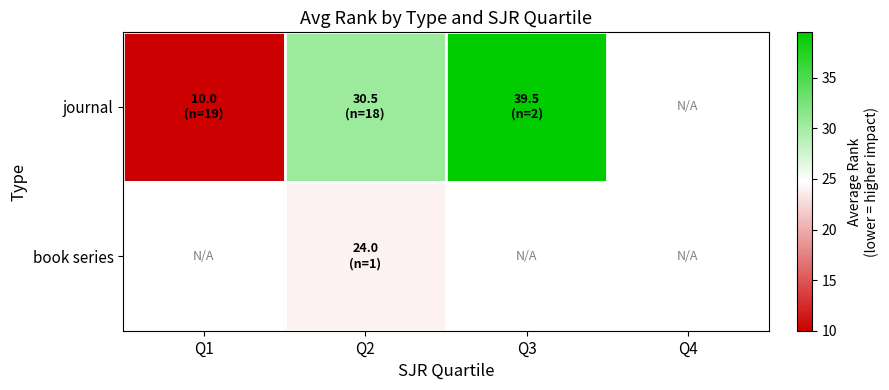

The value of book series at Q2 is 12.3. True or false?

False